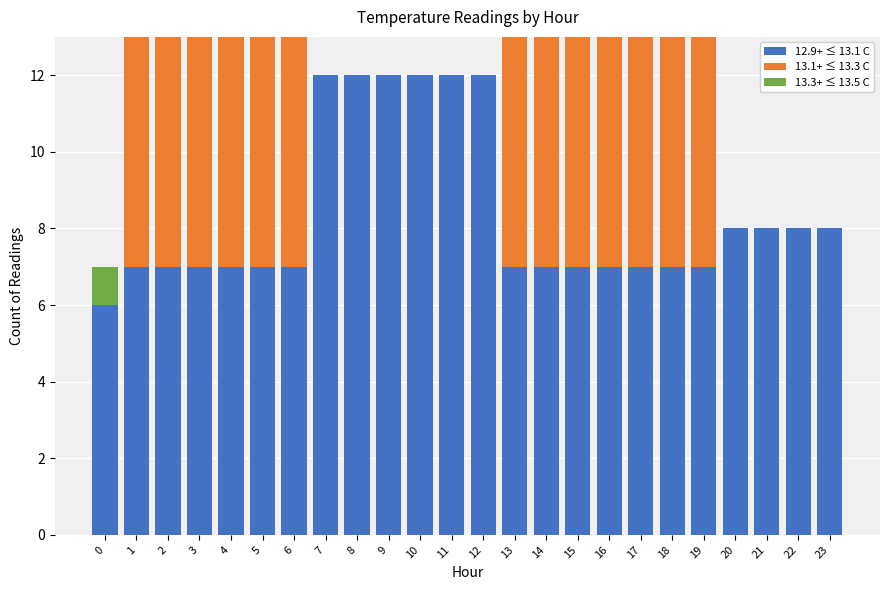

What is the maximum value for 12.9+ ≤ 13.1 C?

12